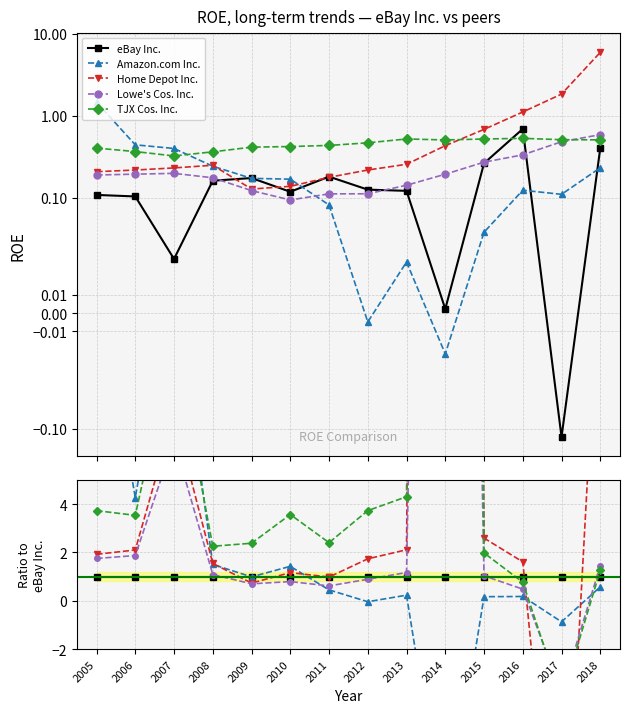

Reading right to left, transcribe all the data shown in this chart.

eBay Inc.: 1.0	1.0	1.0	1.0	1.0	1.0	1.0	1.0	1.0	1.0	1.0	1.0	1.0	1.0
Amazon.com Inc.: 0.6	-0.9	0.2	0.2	-9.7	0.2	-0.0	0.5	1.4	1.0	1.5	13.3	4.3	13.5
Home Depot Inc.: 14.7	-14.6	1.6	2.6	187.0	2.1	1.7	1.0	1.2	0.7	1.5	7.7	2.1	1.9
Lowe's Cos. Inc.: 1.5	-3.8	0.5	1.0	83.9	1.2	0.9	0.6	0.8	0.7	1.1	6.6	1.9	1.8
TJX Cos. Inc.: 1.3	-4.0	0.8	2.0	219.7	4.3	3.7	2.4	3.6	2.4	2.3	10.8	3.5	3.7